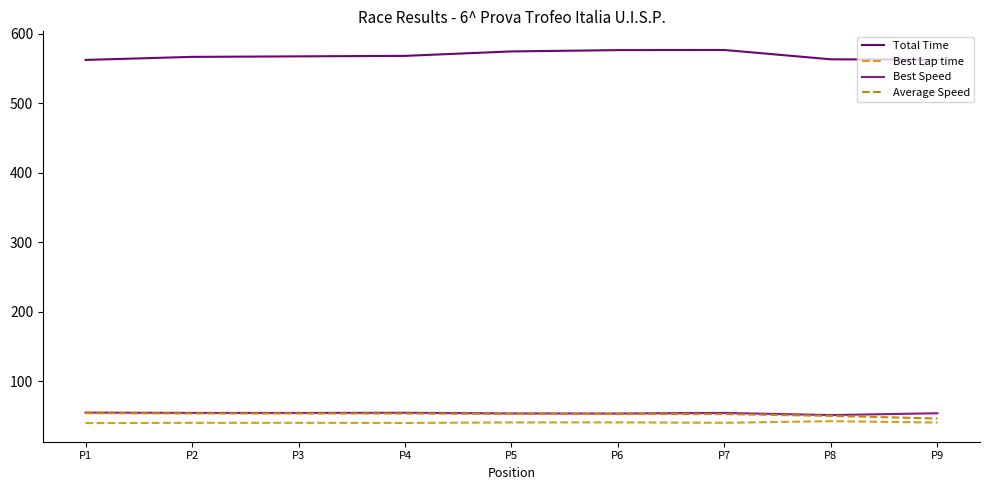

Rank the categories by Total Time value from highest to lowest.

P7, P6, P5, P4, P3, P2, P8, P9, P1